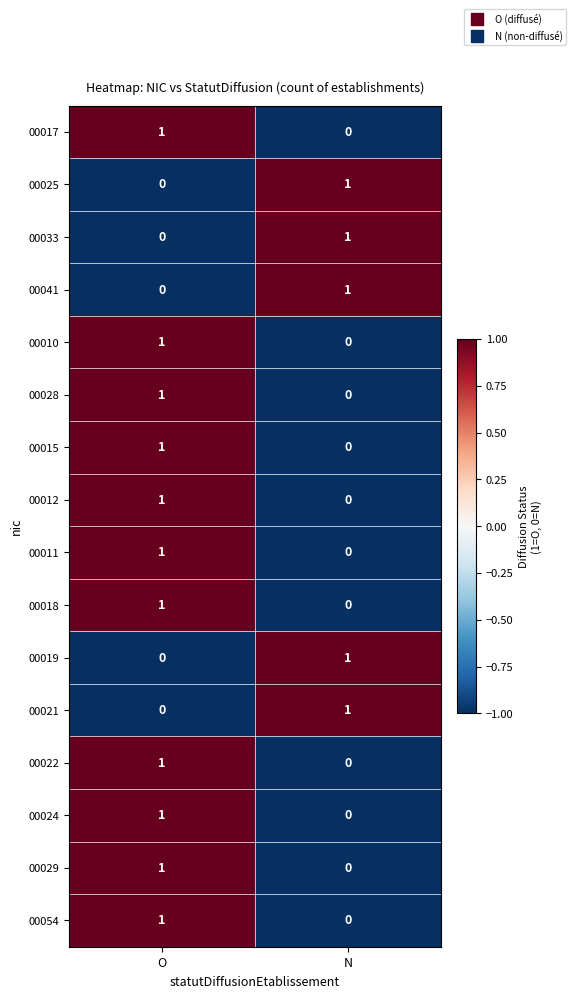

At which label does 00015 reach its peak?

O